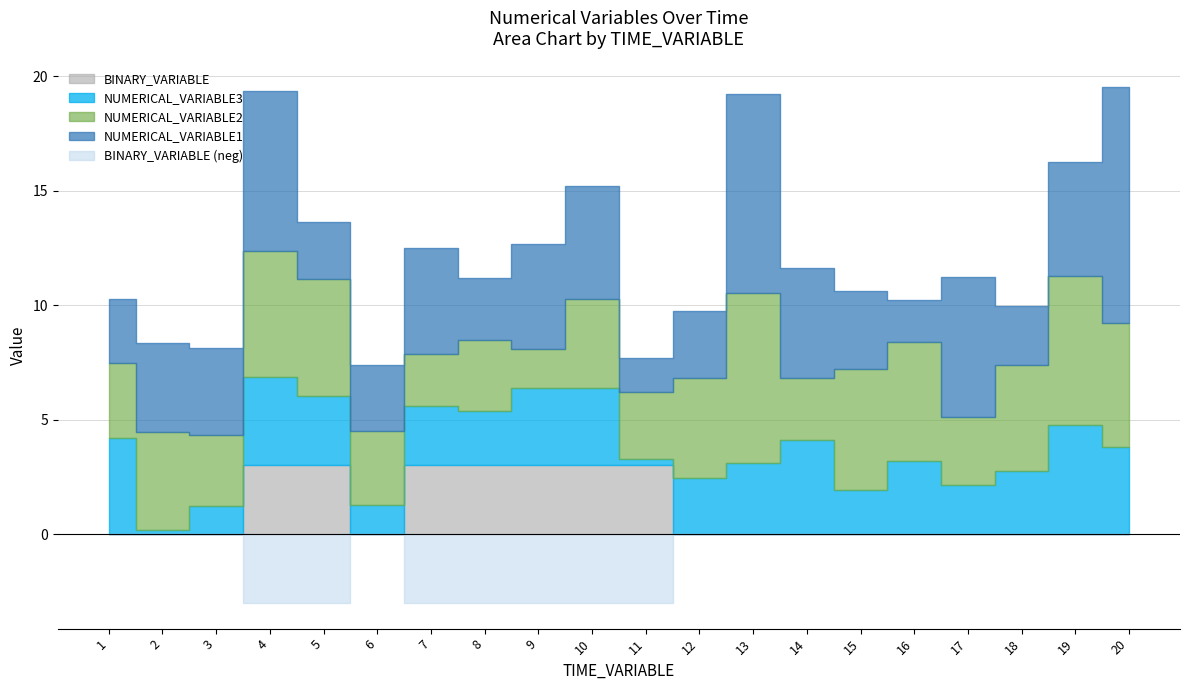

What is the total value across all series at 19?

16.3